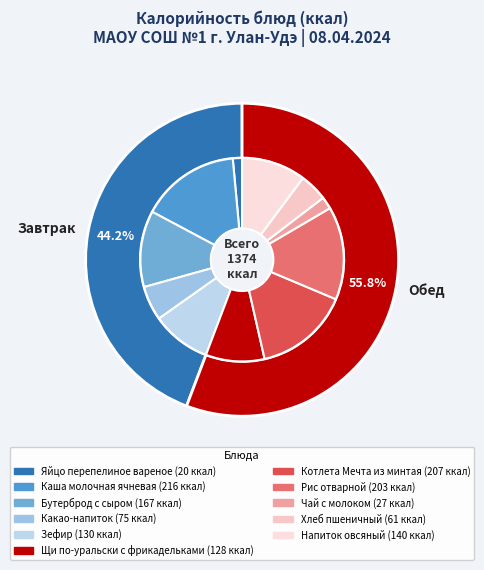

What is the largest slice in the pie chart?

Каша молочная ячневая